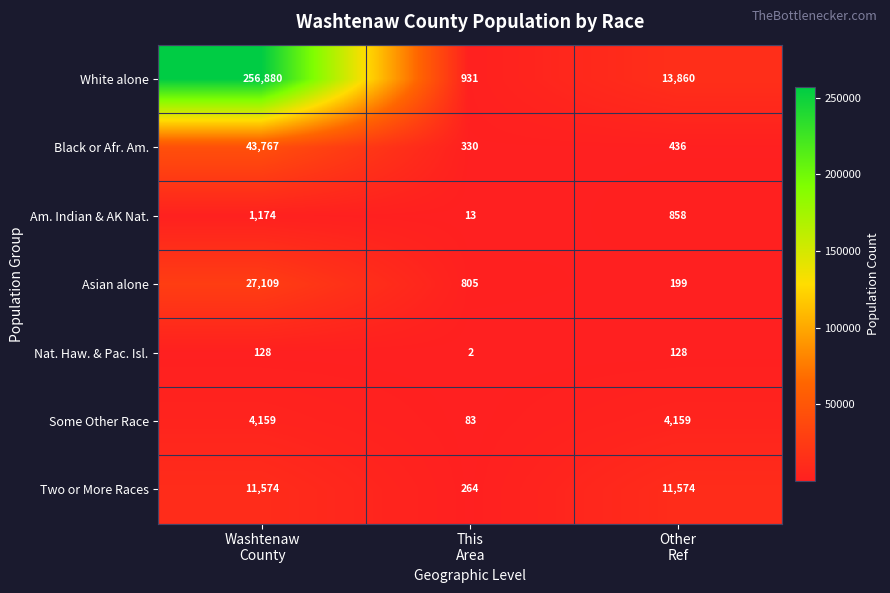

Reading right to left, extract all data points from this chart.

White alone: 13860	931	256880
Black or Afr. Am.: 436	330	43767
Am. Indian & AK Nat.: 858	13	1174
Asian alone: 199	805	27109
Nat. Haw. & Pac. Isl.: 128	2	128
Some Other Race: 4159	83	4159
Two or More Races: 11574	264	11574